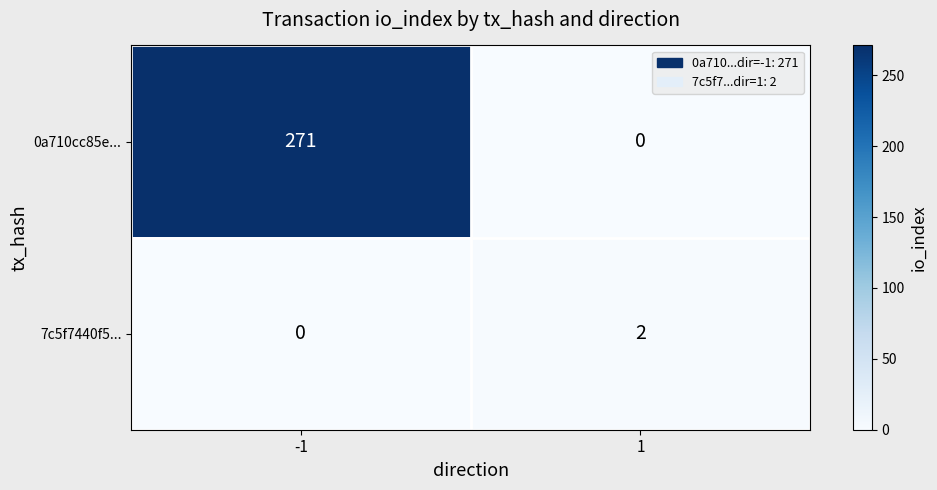

Which series has the largest total across all categories?

0a710cc85e...